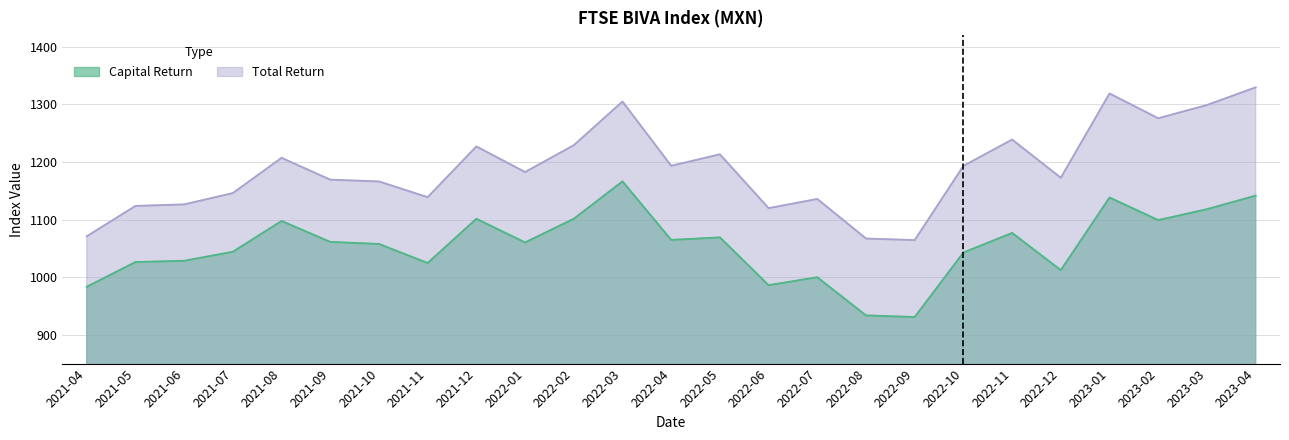

Reading left to right, what are all the values shown in this chart?

Capital Return: 2021-04=983.3	2021-05=1026.2	2021-06=1028.4	2021-07=1044.0	2021-08=1097.5	2021-09=1061.1	2021-10=1057.6	2021-11=1024.5	2021-12=1101.3	2022-01=1060.2	2022-02=1101.3	2022-03=1166.2	2022-04=1064.6	2022-05=1068.9	2022-06=986.1	2022-07=999.8	2022-08=933.6	2022-09=930.8	2022-10=1042.7	2022-11=1076.7	2022-12=1012.1	2023-01=1138.2	2023-02=1099.0	2023-03=1117.9	2023-04=1141.4
Total Return: 2021-04=1070.9	2021-05=1123.6	2021-06=1126.2	2021-07=1145.9	2021-08=1207.0	2021-09=1169.1	2021-10=1166.0	2021-11=1138.8	2021-12=1226.8	2022-01=1182.4	2022-02=1228.9	2022-03=1304.7	2022-04=1193.2	2022-05=1213.2	2022-06=1119.7	2022-07=1135.7	2022-08=1067.0	2022-09=1064.3	2022-10=1193.1	2022-11=1238.8	2022-12=1172.5	2023-01=1318.7	2023-02=1275.7	2023-03=1298.7	2023-04=1329.3